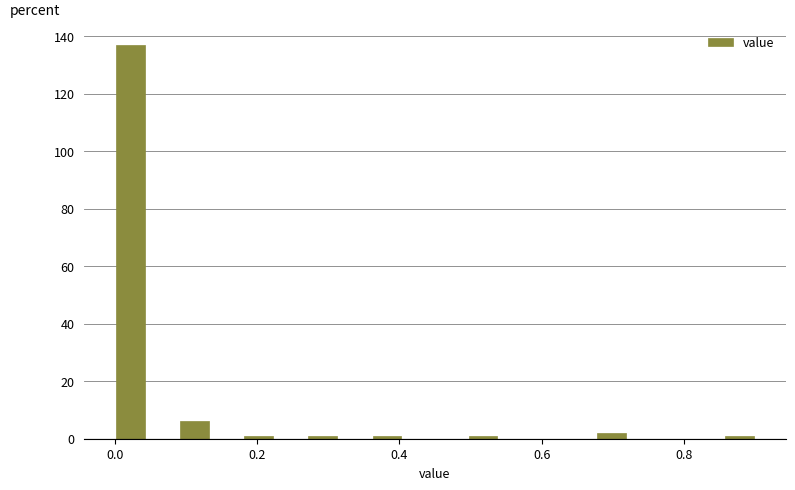

Around what value on the x-axis is the tallest bar? Give the approximate position of its centre, as read against the axis.

0.02